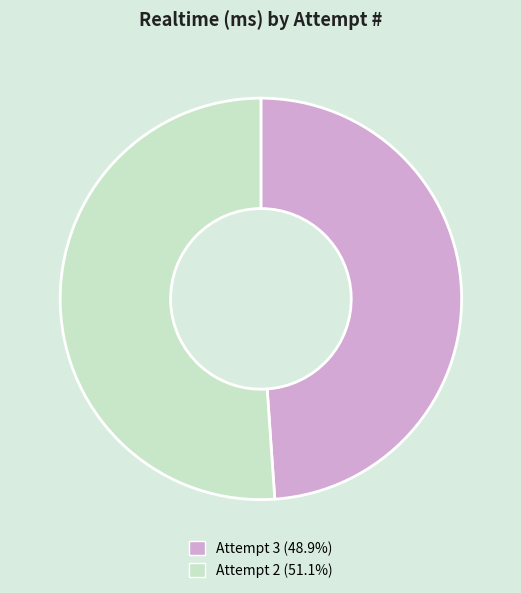

What is the ratio of the value at Attempt 3 to the value at Attempt 2?

1.0